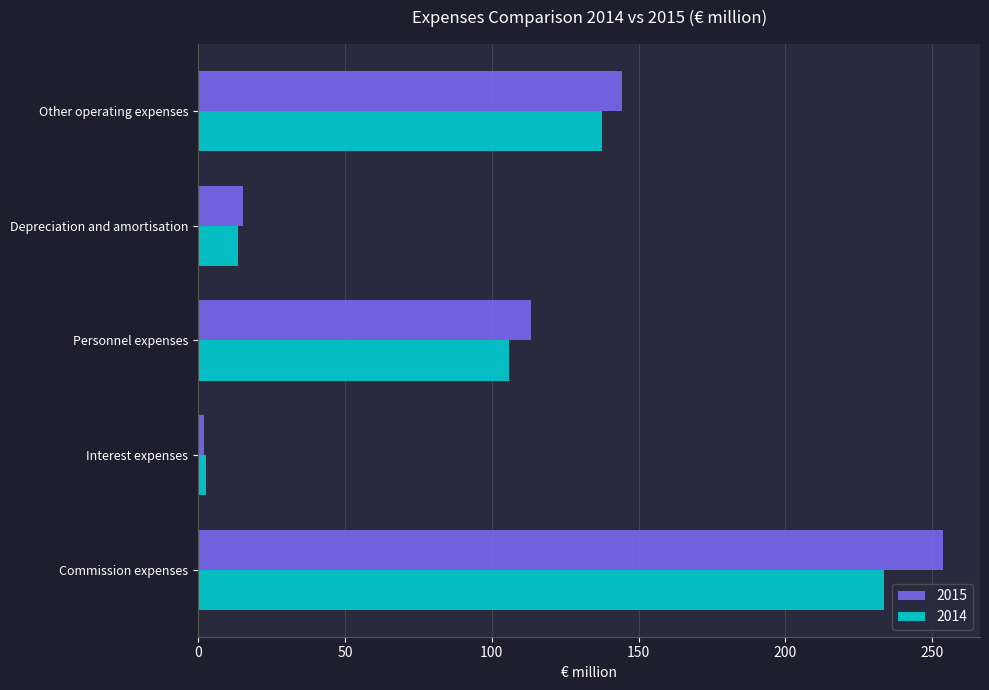

What is the difference between the highest and lowest values at Commission expenses?

20.0